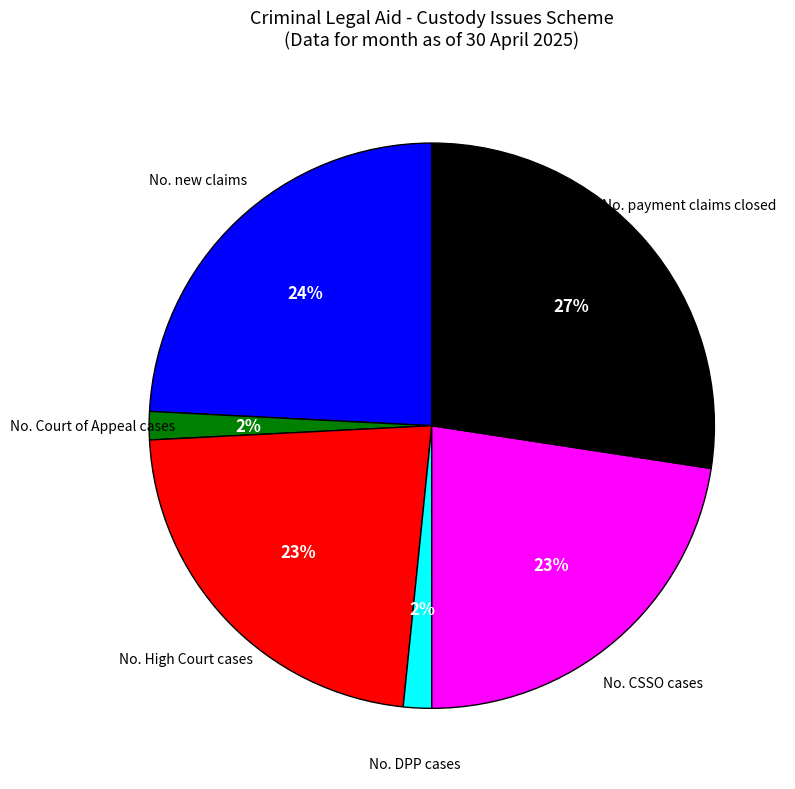

To the nearest percent, what is the average slice percentage?

17%